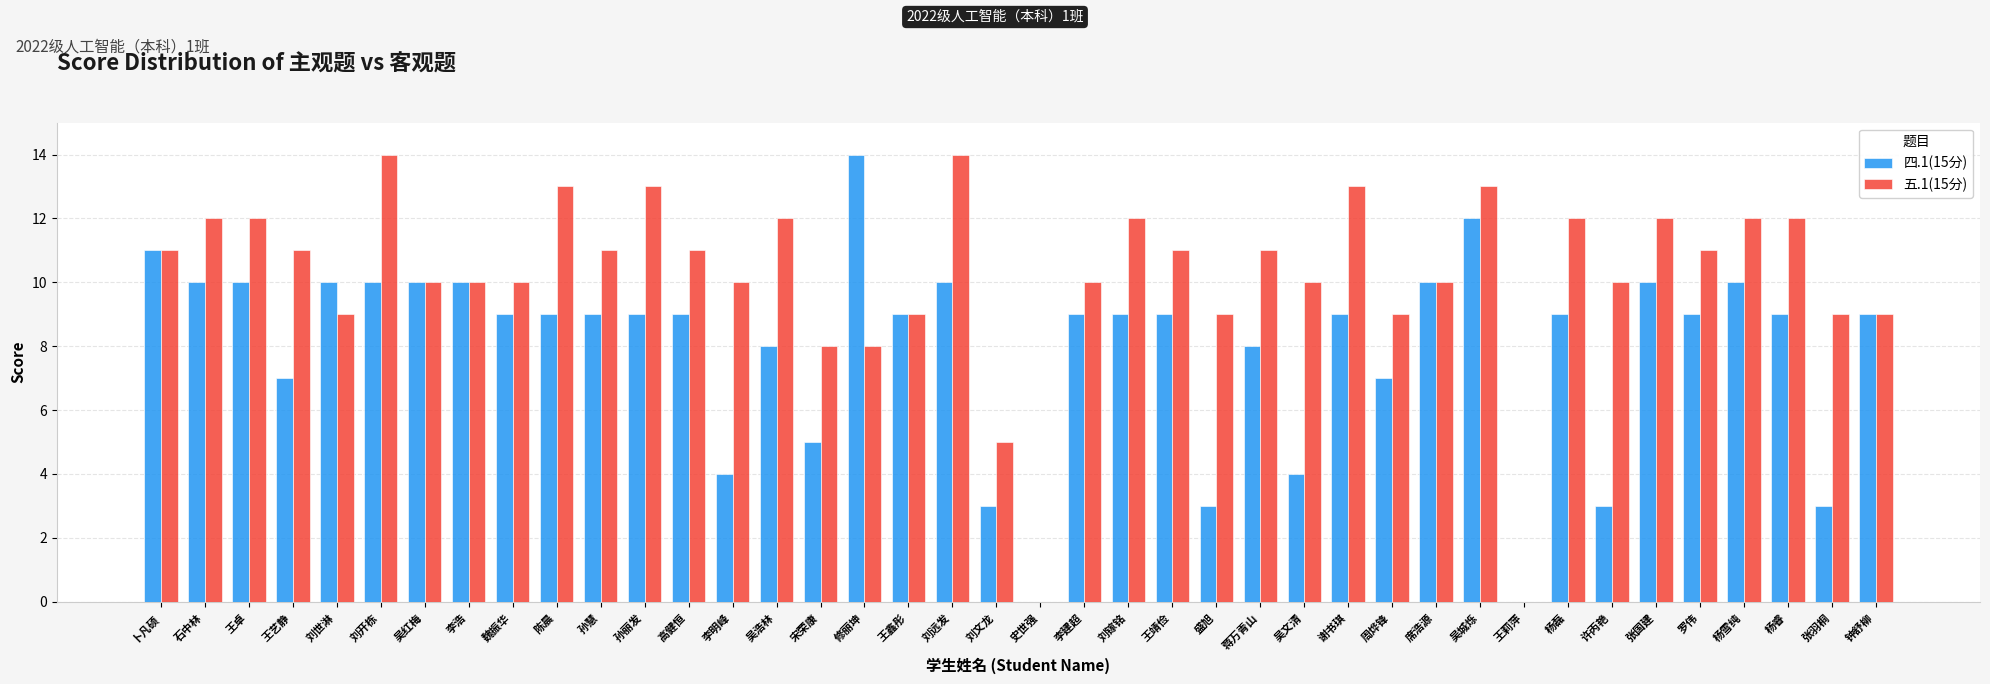

How many series are shown in this chart?

2